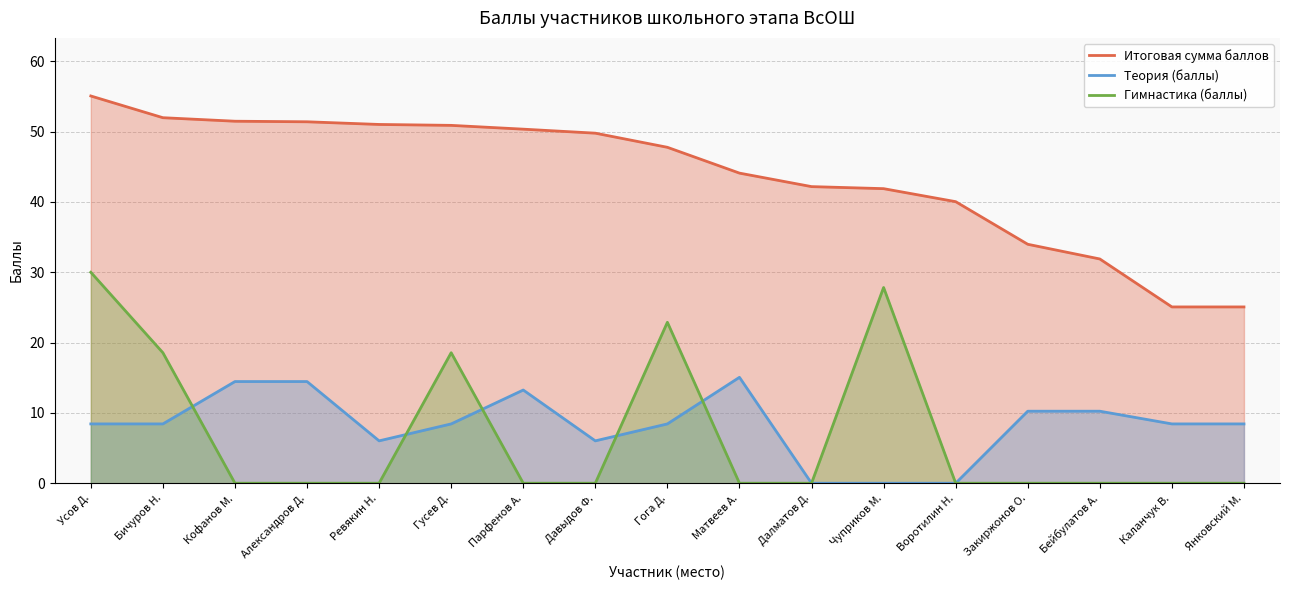

Where is Теория (баллы) nearest to the value 7?

Ревякин Н.